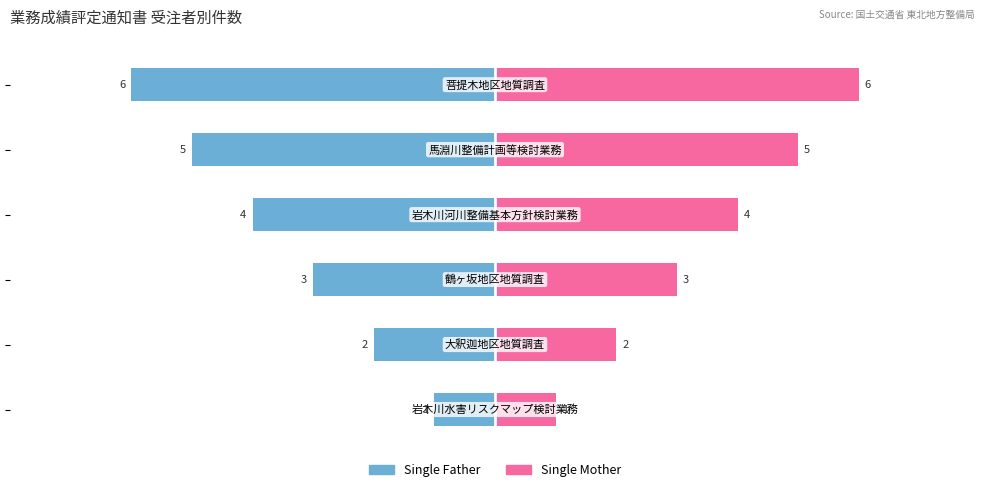

Count the Single Mother values in the range 2 to 5.

4